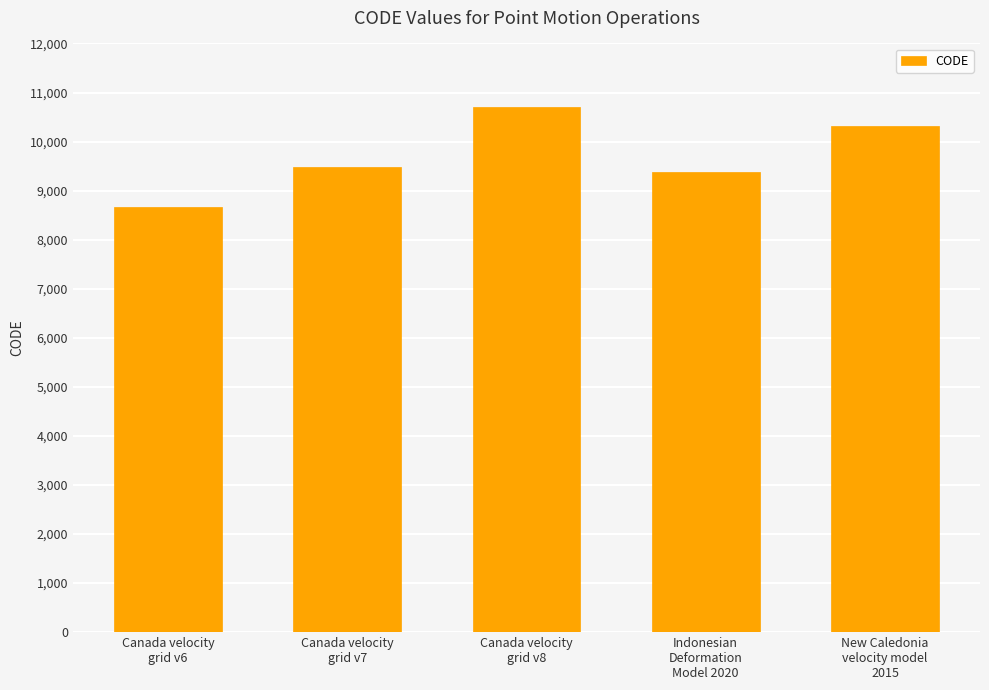

Rank the categories by value from highest to lowest.

Canada velocity
grid v8, New Caledonia
velocity model
2015, Canada velocity
grid v7, Indonesian
Deformation
Model 2020, Canada velocity
grid v6